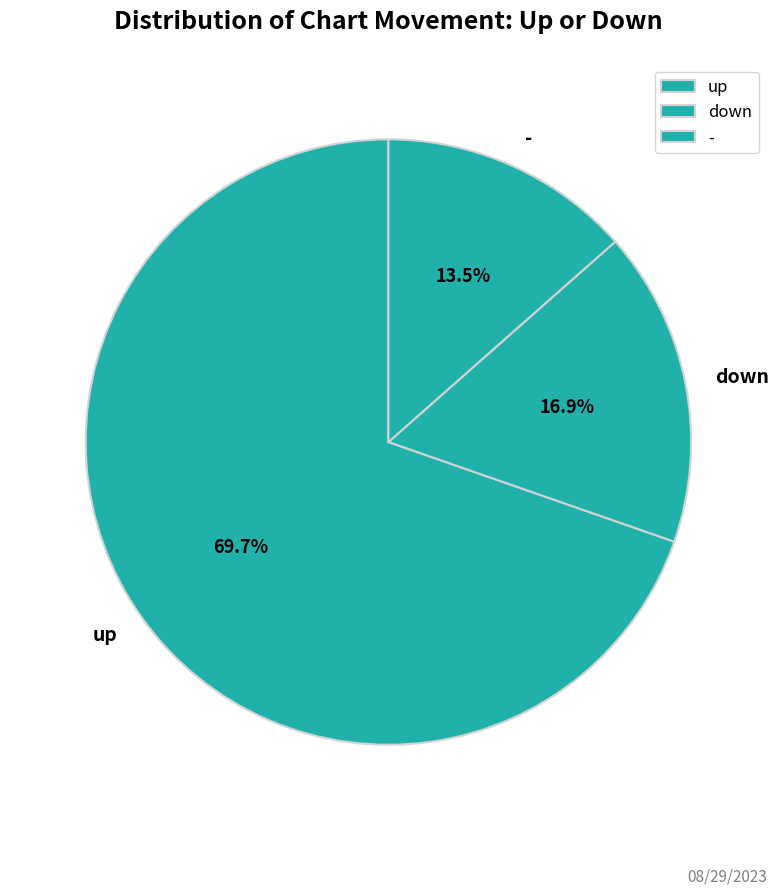

Combined, do down and - account for over 50%?

No